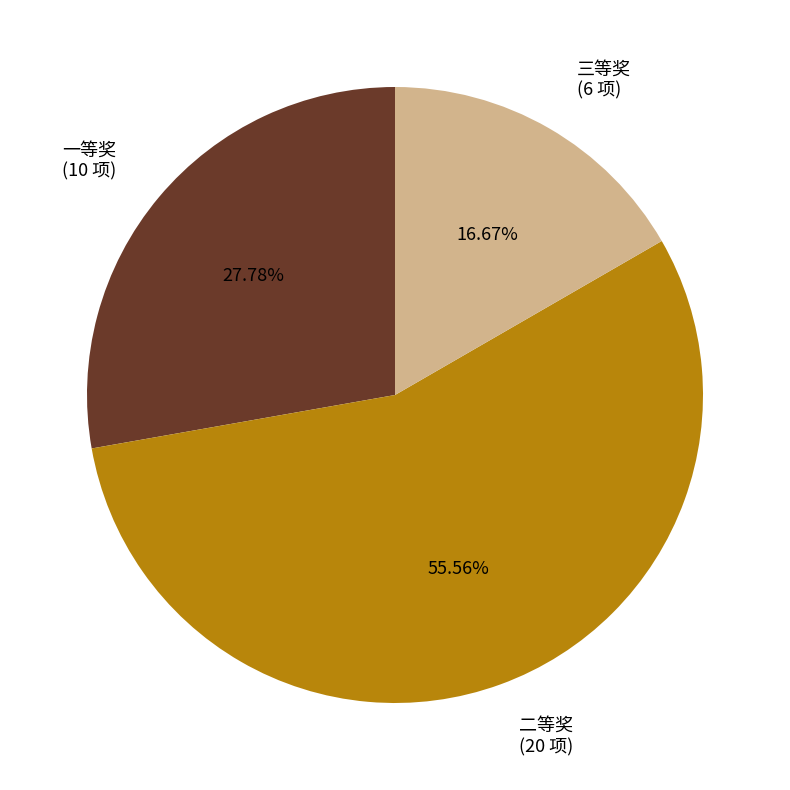

Do 三等奖 and 二等奖 together represent more than half of the pie?

Yes